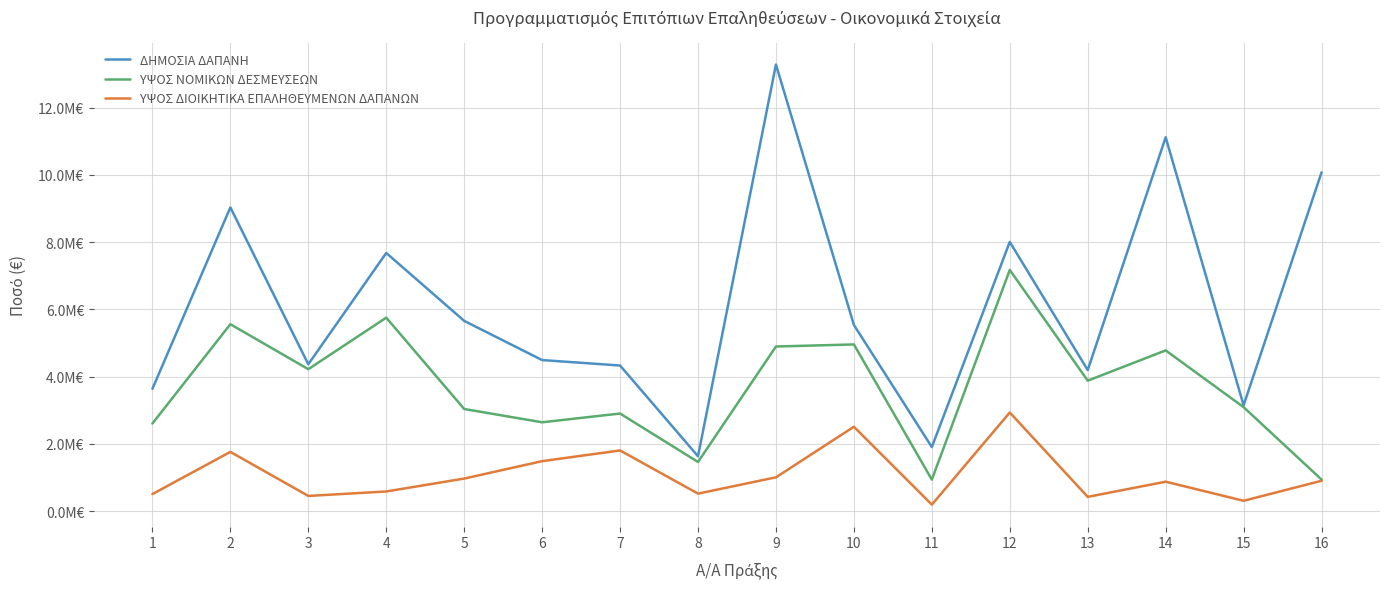

At which label does ΥΨΟΣ ΝΟΜΙΚΩΝ ΔΕΣΜΕΥΣΕΩΝ first exceed 3878111?

2